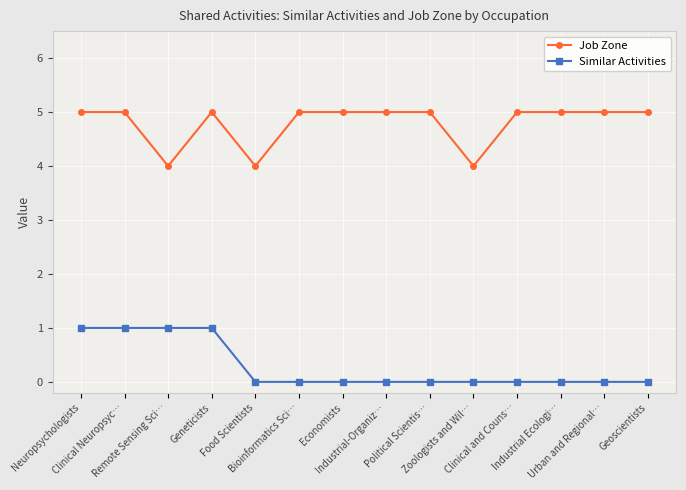

Reading left to right, transcribe all the data shown in this chart.

Job Zone: 5	5	4	5	4	5	5	5	5	4	5	5	5	5
Similar Activities: 1	1	1	1	0	0	0	0	0	0	0	0	0	0